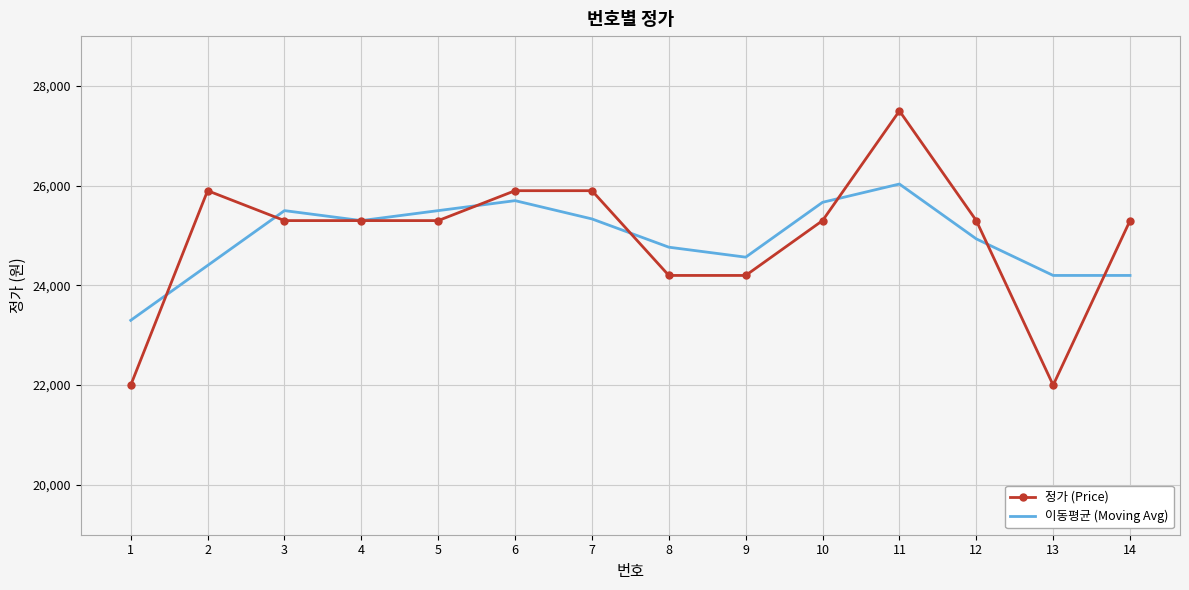

What is the sum of the 정가 (Price) values at 3 and 7?

51200.0